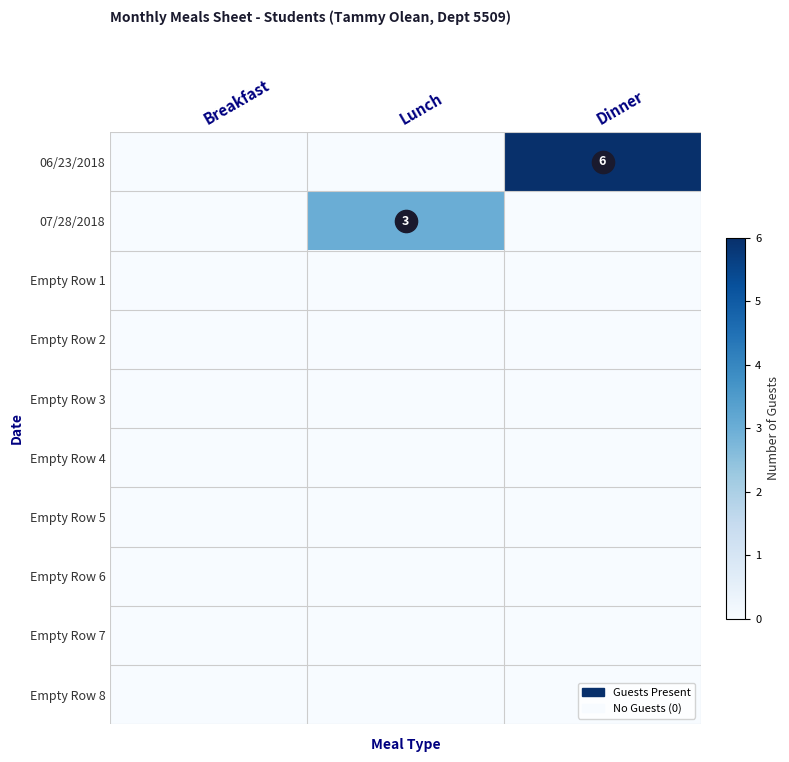

Rank the series at Breakfast from highest to lowest value.

06/23/2018, 07/28/2018, Empty Row 1, Empty Row 2, Empty Row 3, Empty Row 4, Empty Row 5, Empty Row 6, Empty Row 7, Empty Row 8